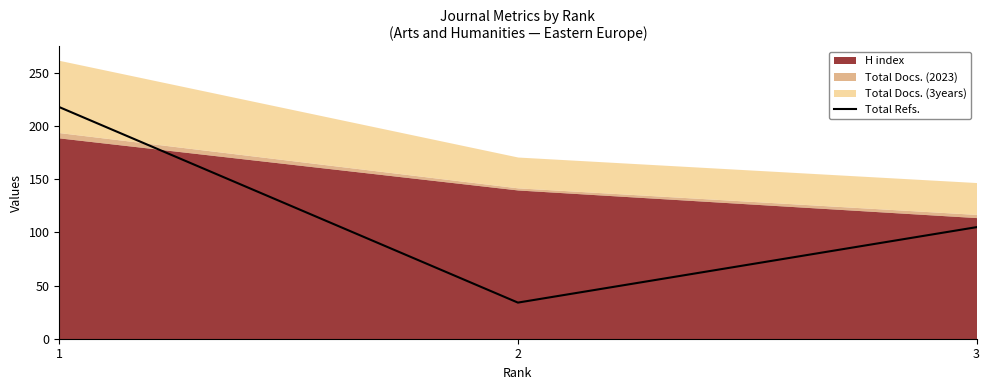

How many values are between 34 and 218?

3